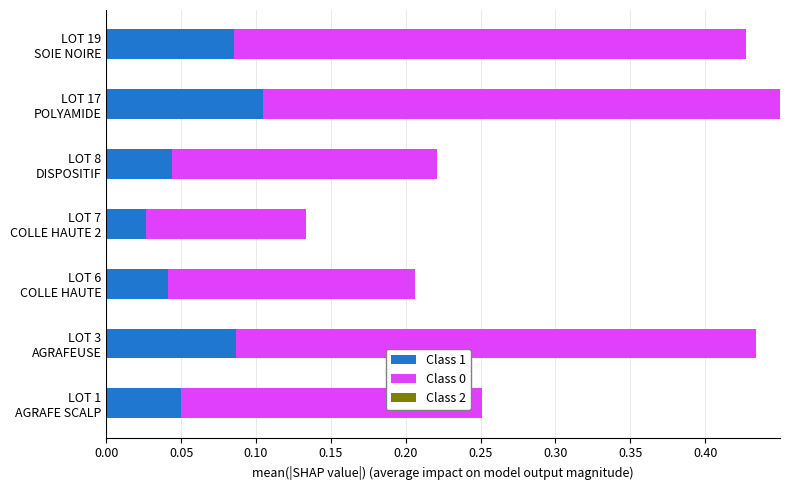

What is the difference between the Class 0 values at LOT 19 SOIE NOIRE and LOT 7 COLLE HAUTE 2?

0.2